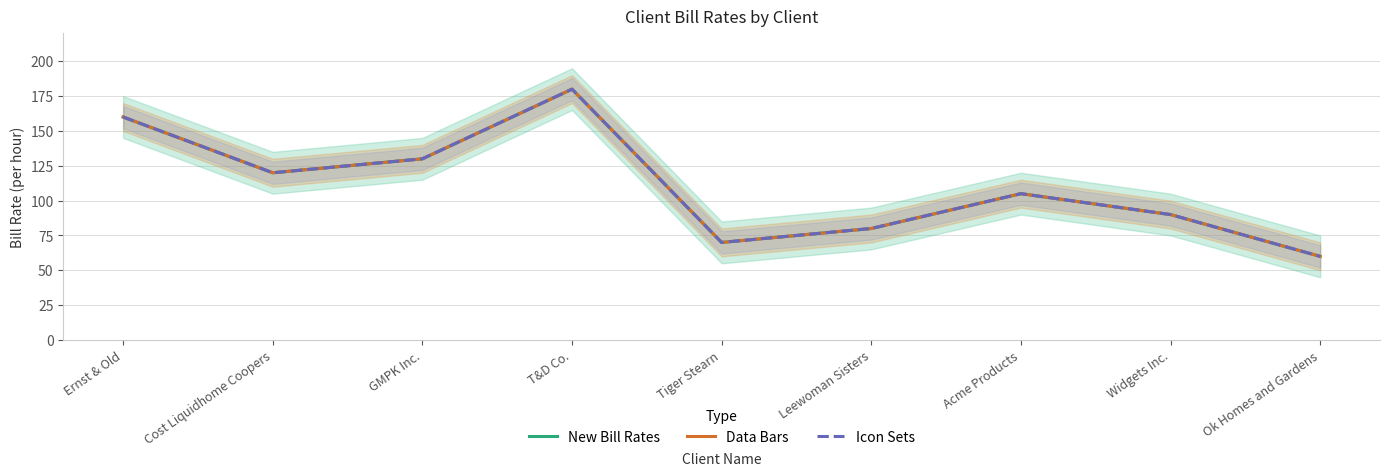

Which series has the largest total across all categories?

New Bill Rates